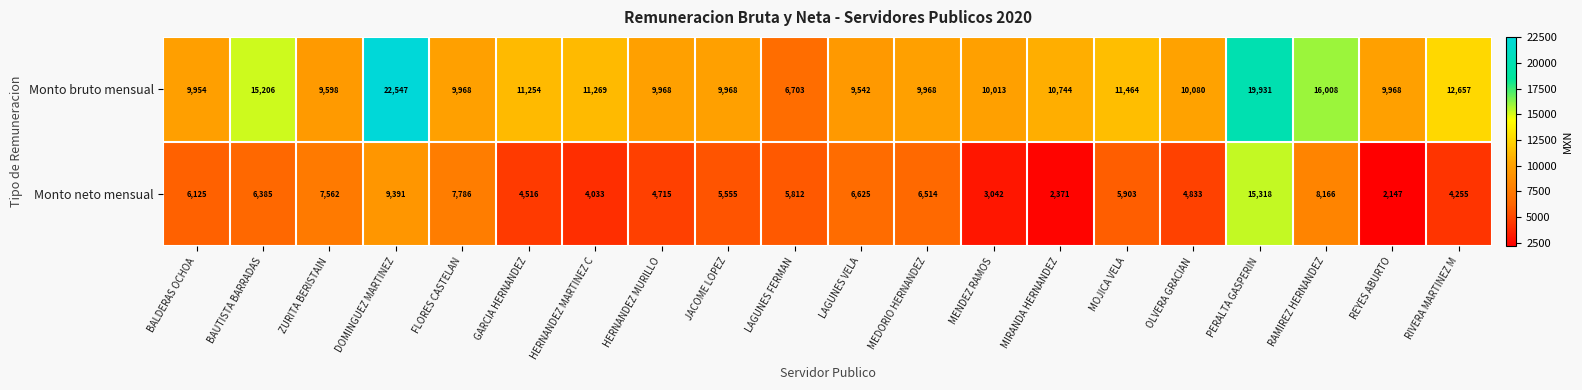

What value does the Monto bruto mensual series have at MIRANDA HERNANDEZ, to the nearest 50?

10750